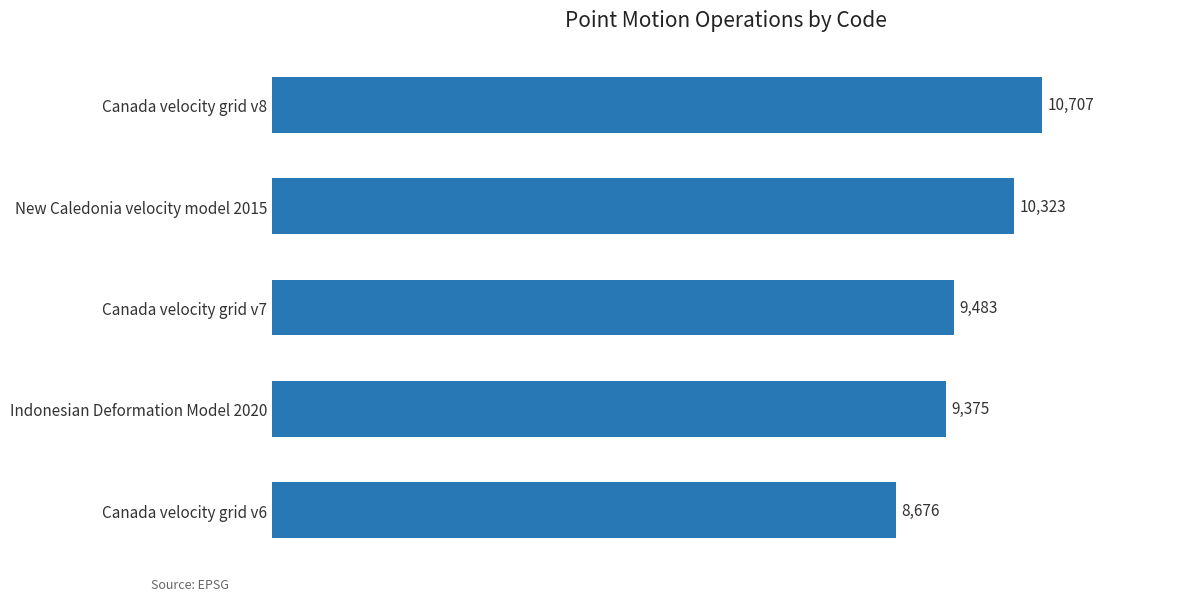

List the labels in order of value, largest first.

Canada velocity grid v8, New Caledonia velocity model 2015, Canada velocity grid v7, Indonesian Deformation Model 2020, Canada velocity grid v6